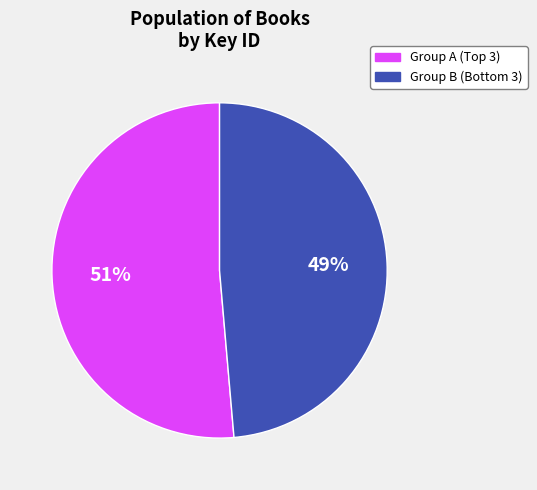

Is there any slice that represents more than half of the pie?

Yes